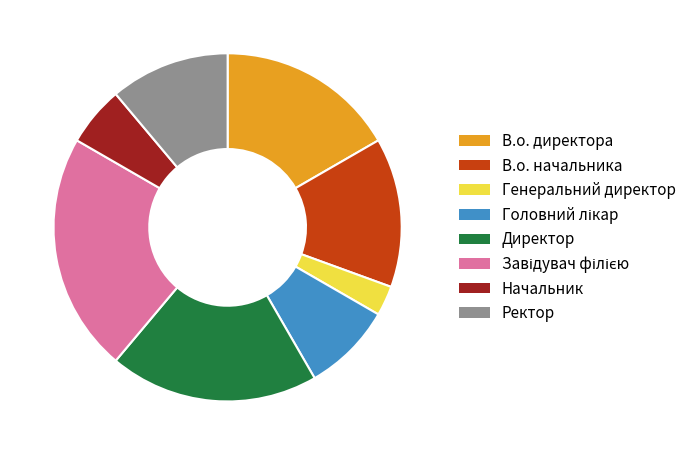

True or false: В.о. начальника accounts for 14% of the total.

True